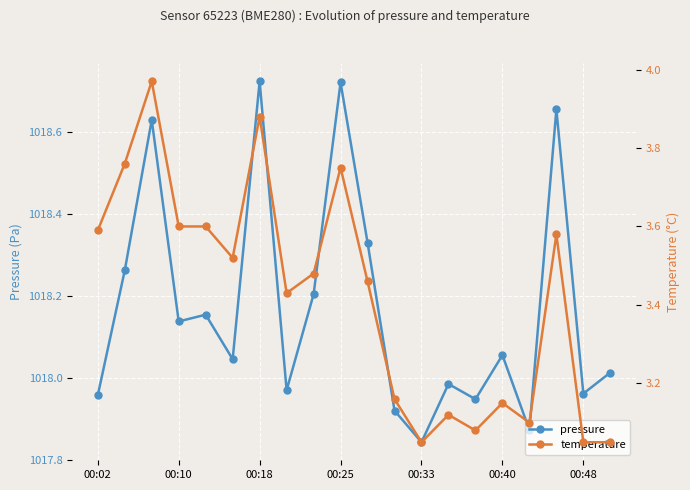

At which label does pressure reach its minimum?

00:33